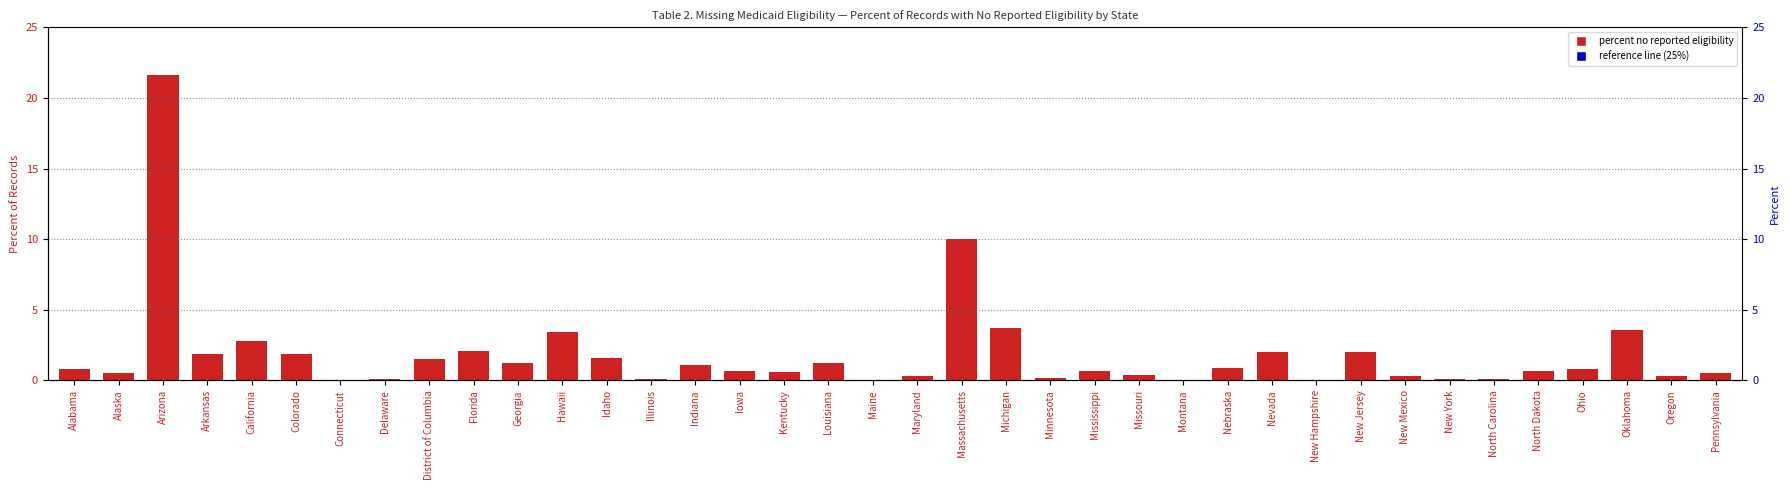

What is the label of the 19th bar from the left?

Maine